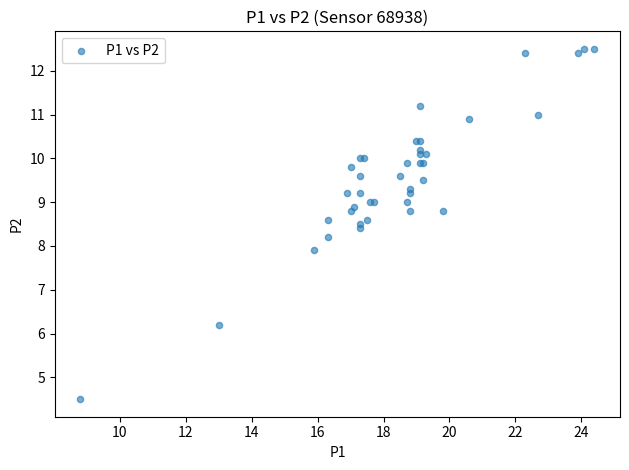

What Y value in the scatter plot is closest to 8?

7.9